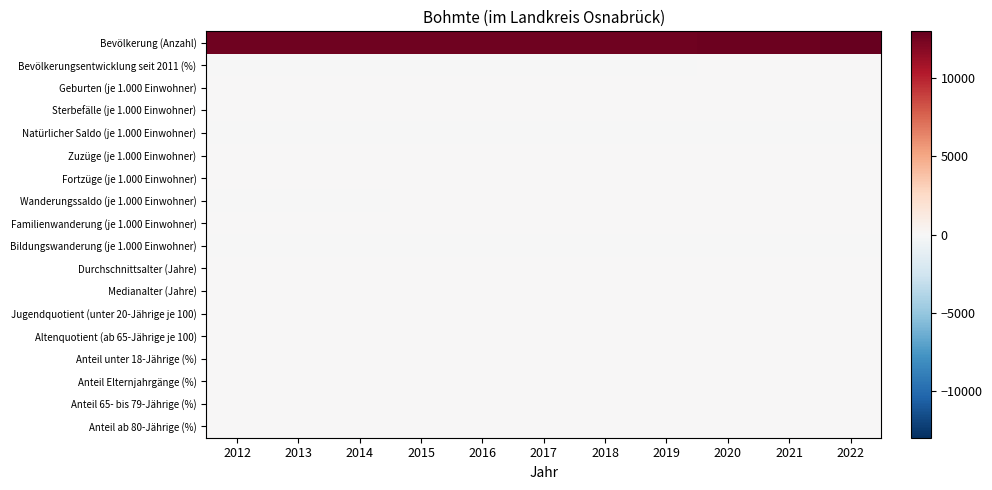

Which category has the lowest value across all series?

2012